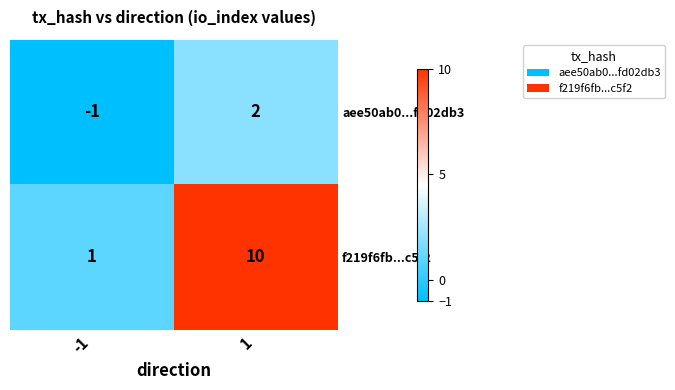

Count the number of data series in this chart.

2